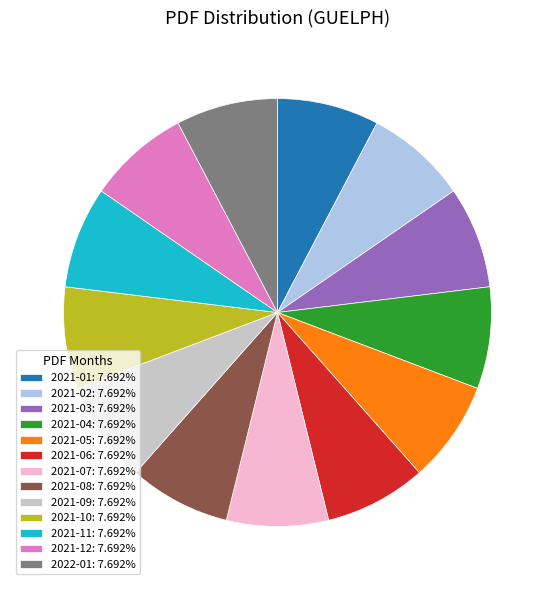

Do 2021-11: 7.692% and 2021-05: 7.692% together represent more than half of the pie?

No